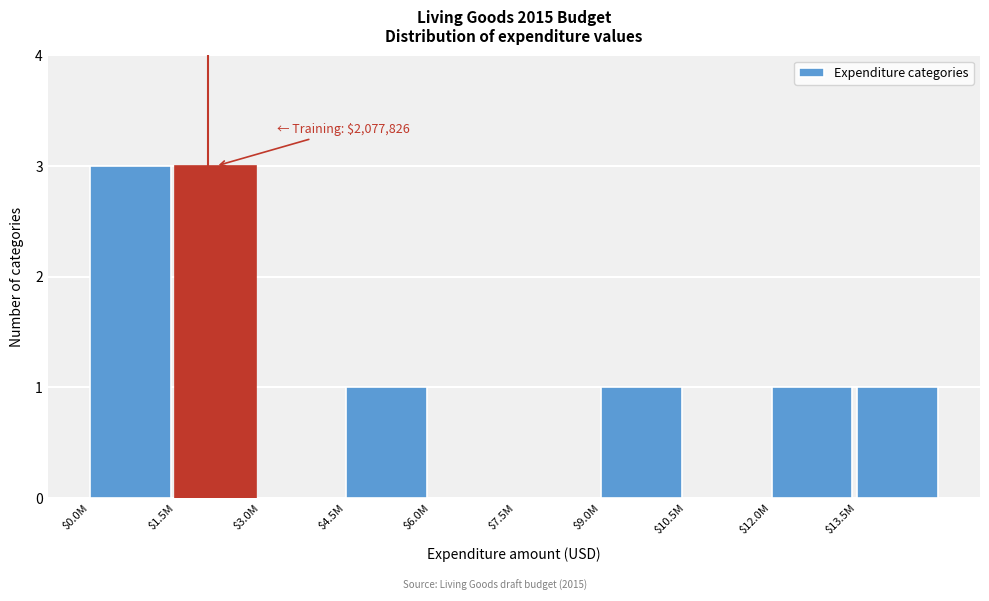

What is the maximum value shown in the chart?

3